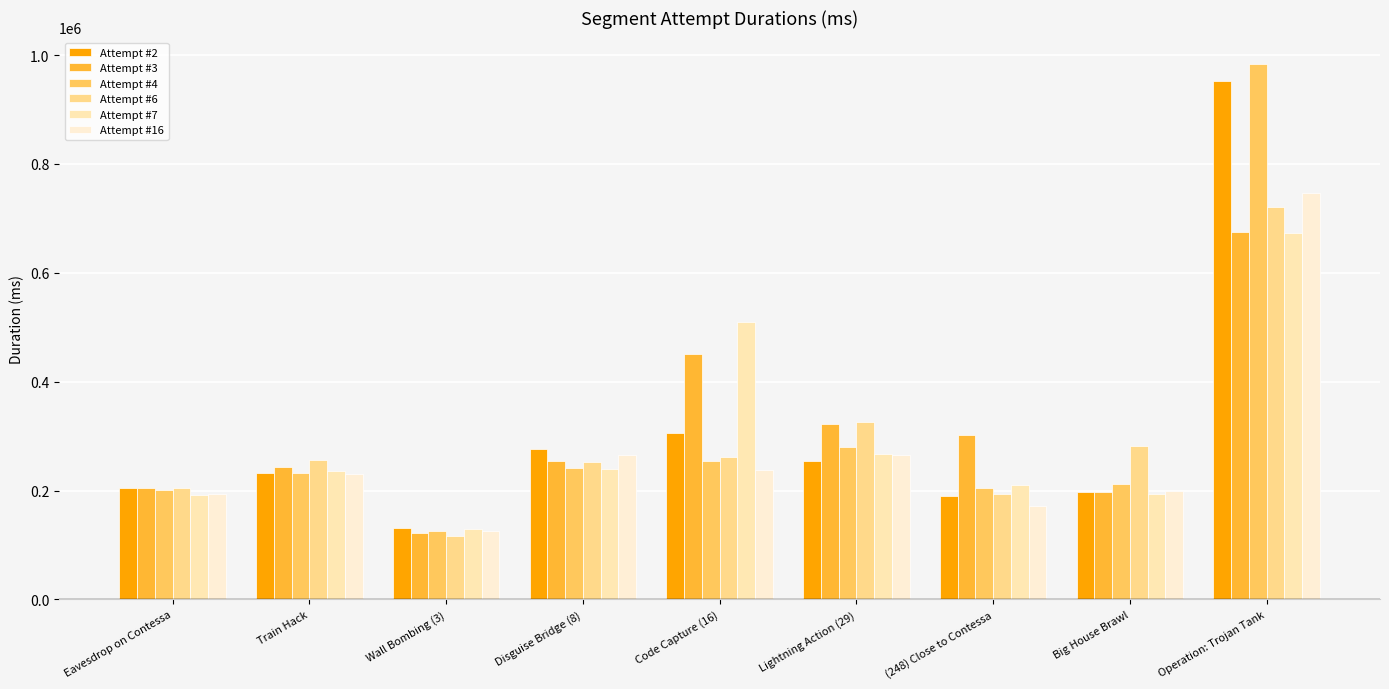

What is the difference between the second highest and second lowest values in the Attempt #7 series?

317670